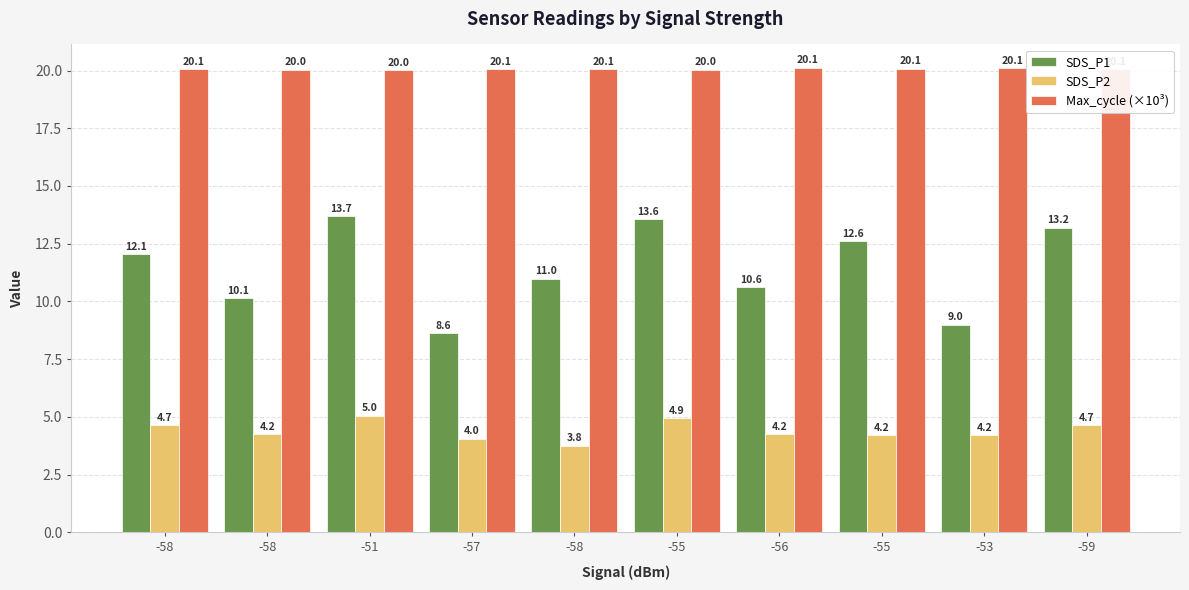

What is the difference between the SDS_P2 values at -51 and -56?

0.8